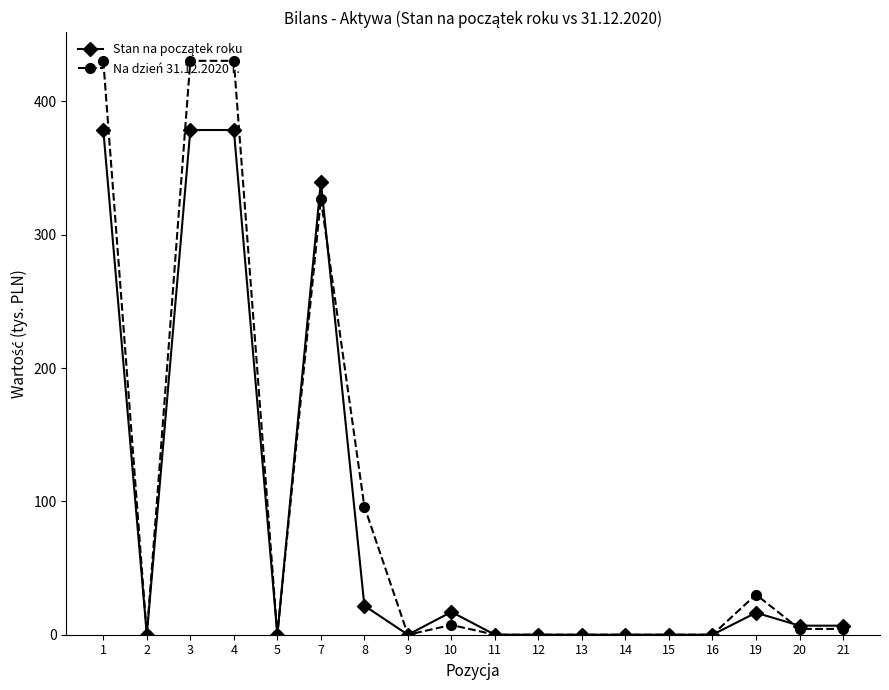

How many lines are shown in the chart?

2